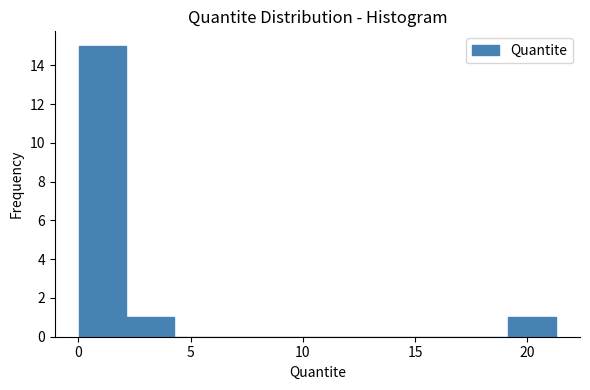

What is the height of the bar covering 2.0 to 4.5 on the x-axis? Neither the bar edges nor the heights are printed on the chart, so give them approximately, as read against the axes.

1